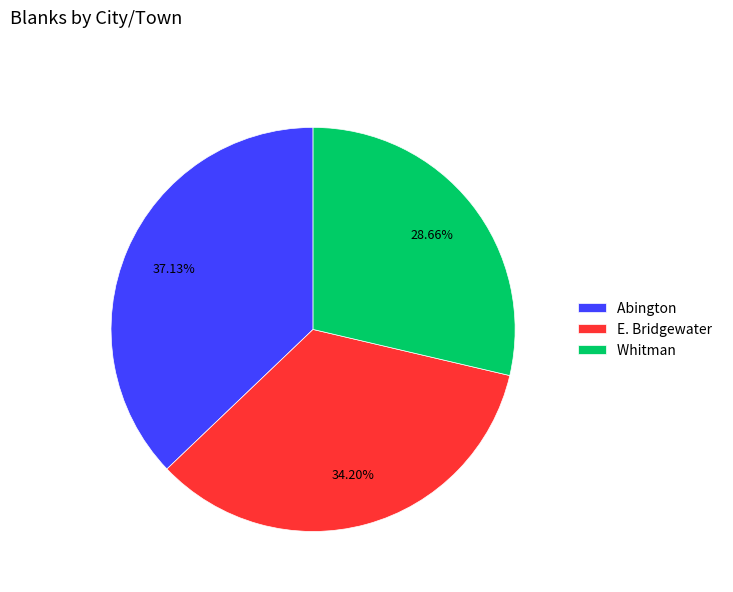

Which category has the biggest portion of the pie?

Abington